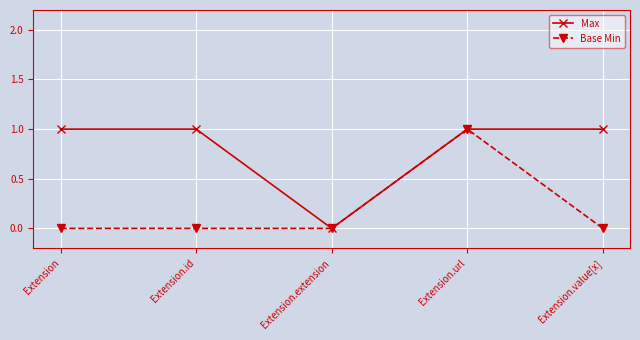

Reading right to left, extract all data points from this chart.

Max: 1	1	0	1	1
Base Min: 0	1	0	0	0